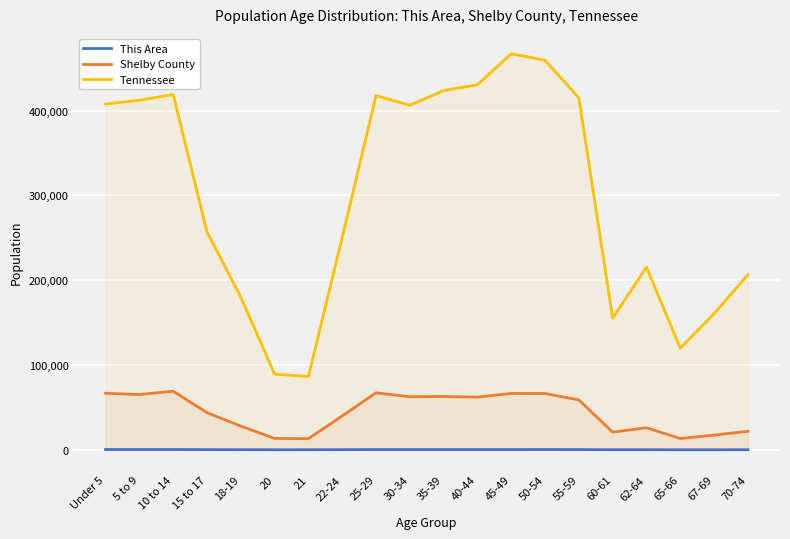

Reading left to right, transcribe all the data shown in this chart.

This Area: 374	337	341	219	127	46	60	174	288	278	282	278	271	318	264	82	84	41	45	68
Shelby County: 66659	65157	69093	43833	27966	13446	13074	39930	67172	62586	62795	62166	66479	66389	58827	20840	26008	13308	17344	21826
Tennessee: 407813	412181	418941	257066	180120	89380	86356	250508	417683	406314	423622	430508	467087	459349	414991	155235	215489	119944	160594	206536